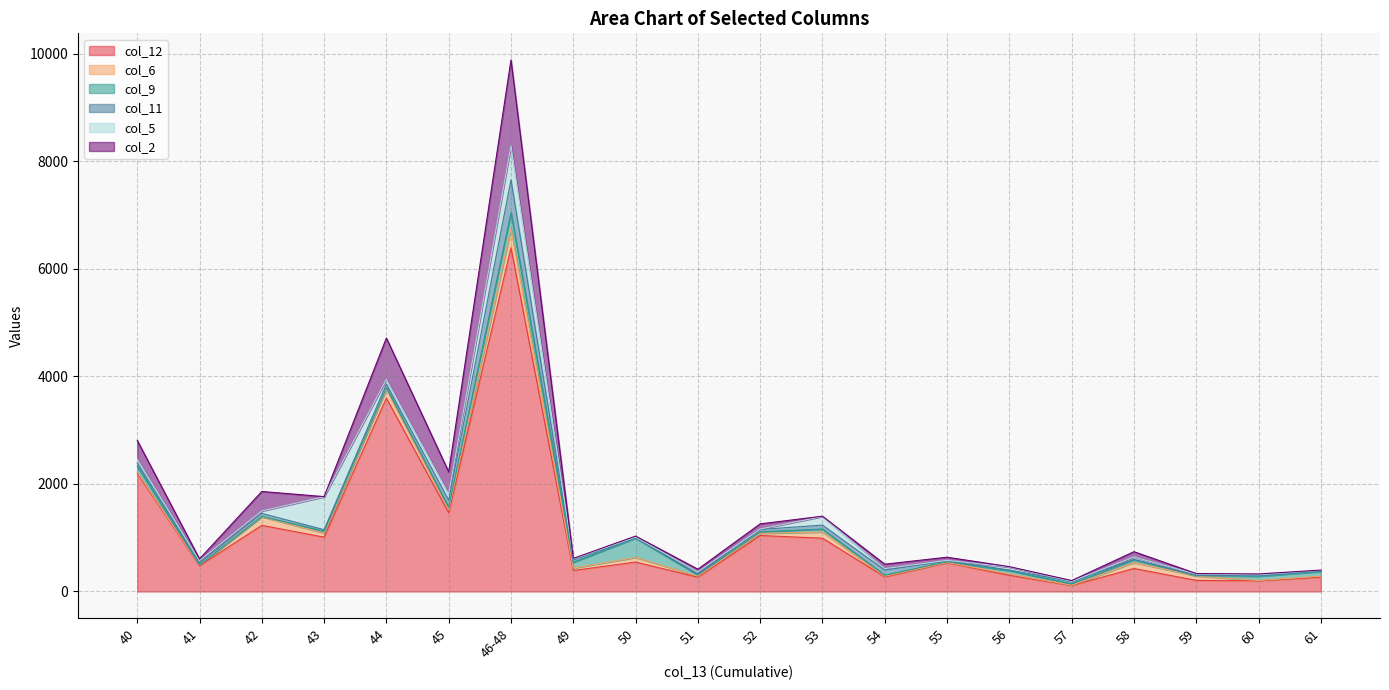

Which series has the largest range (max minus min)?

col_12